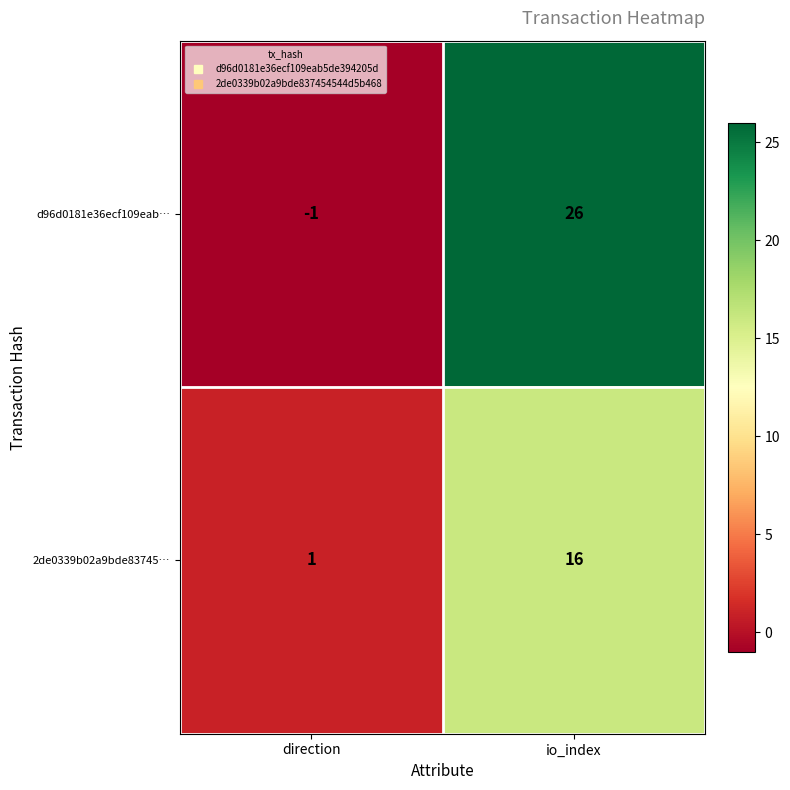

What is the total value across all series at io_index?

42